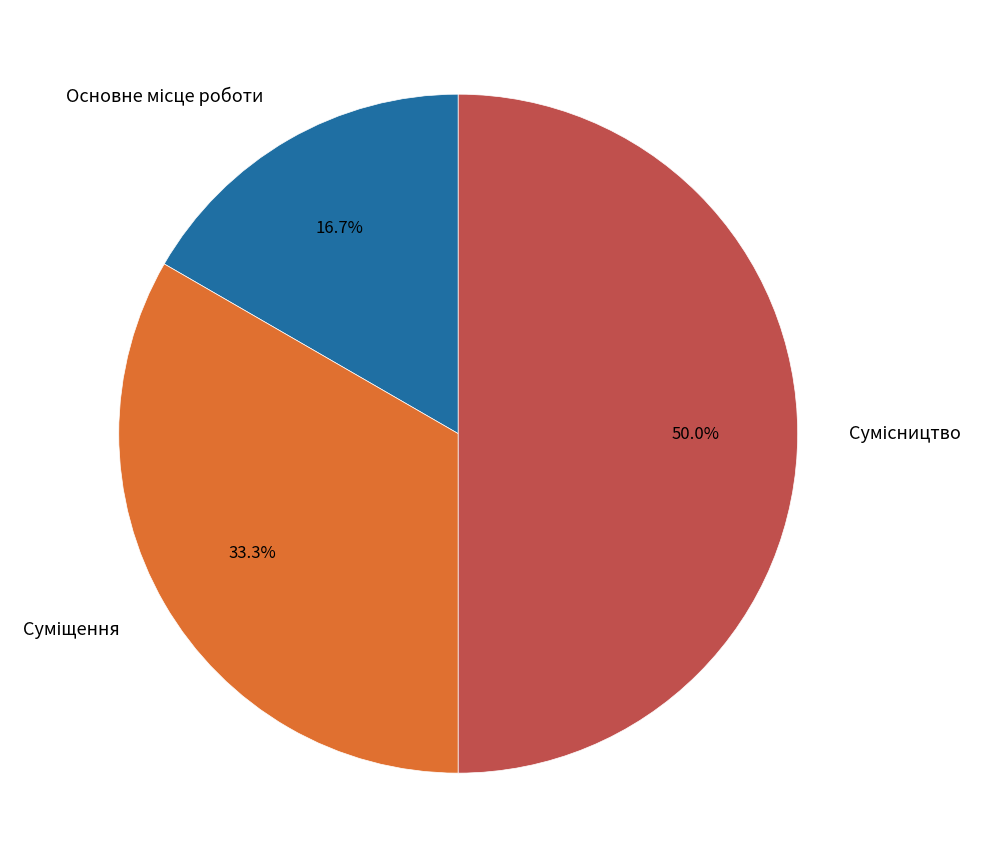

Count the number of slices in the pie.

3